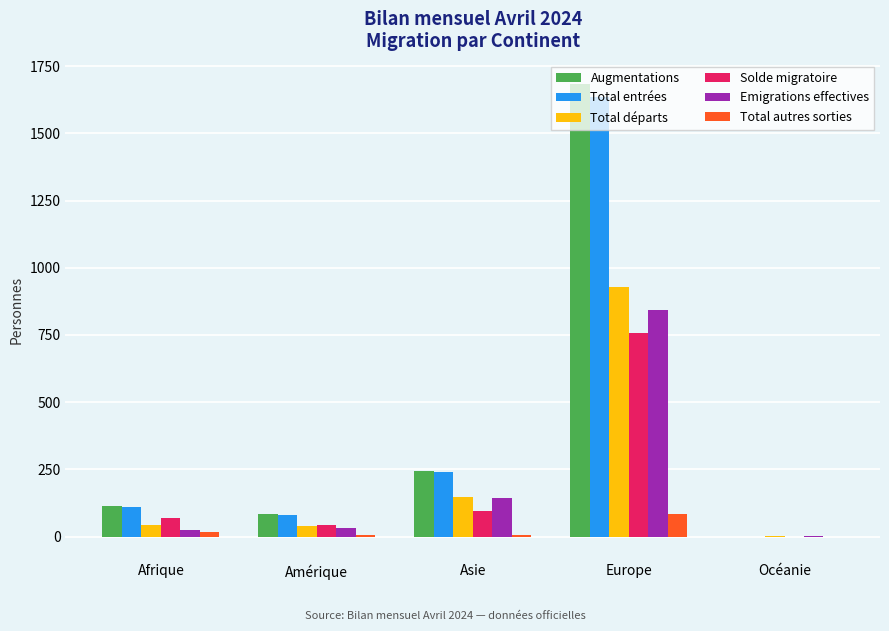

What is the maximum value for Augmentations?

1685